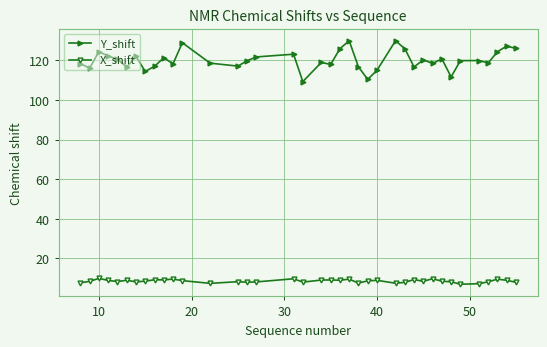

Count the number of data series in this chart.

2